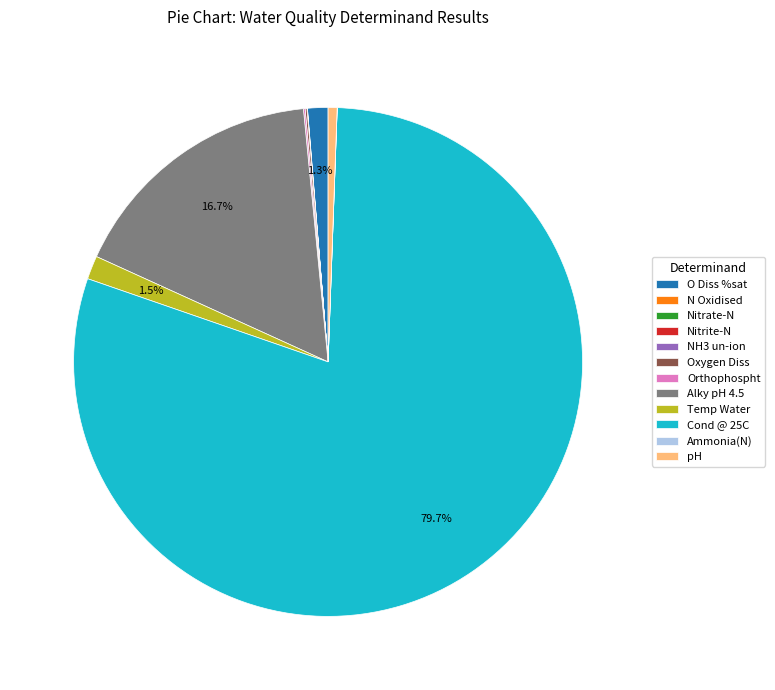

Does Cond @ 25C account for over 50% of the chart?

Yes